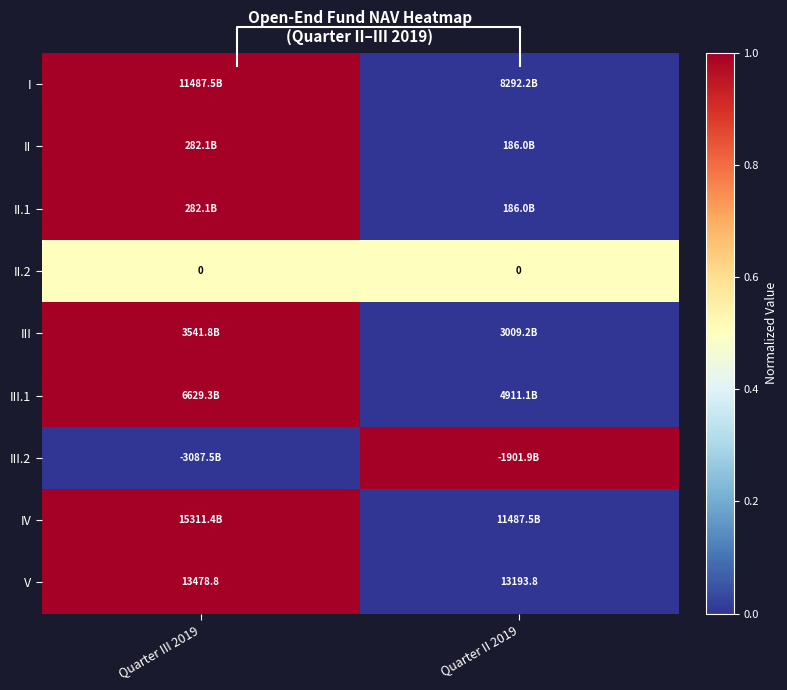

How many series are shown in this chart?

9